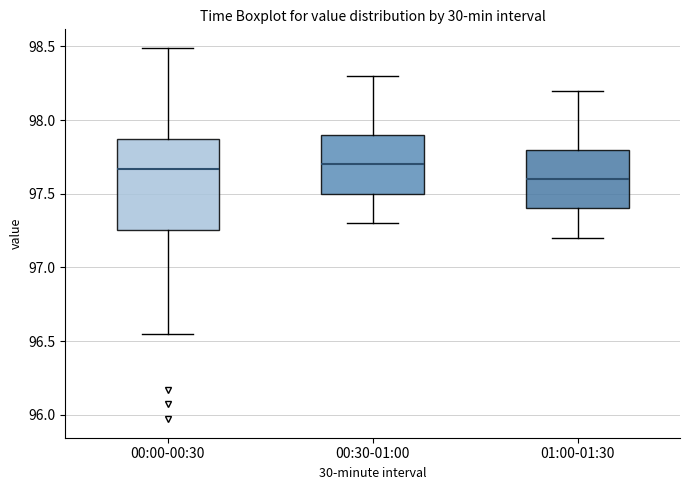

Which box has the lowest median line?

01:00-01:30